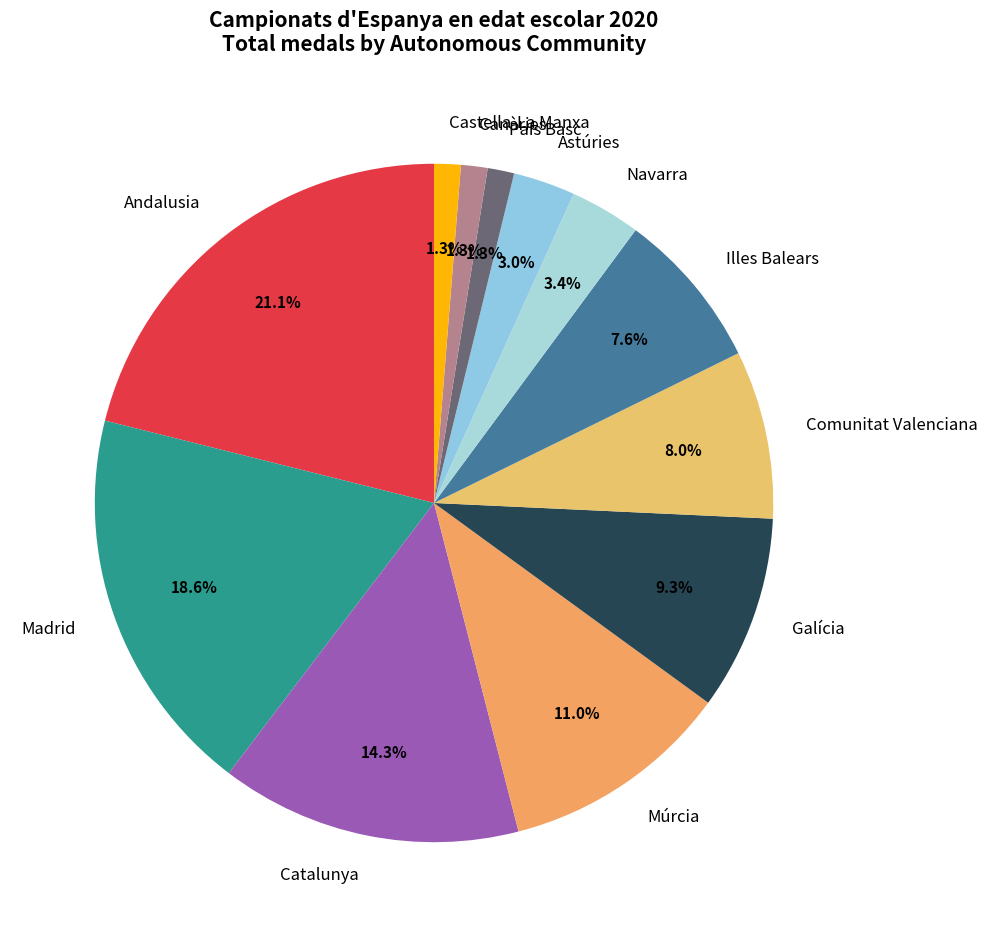

Is it true that Canàries is 1% of the pie?

True